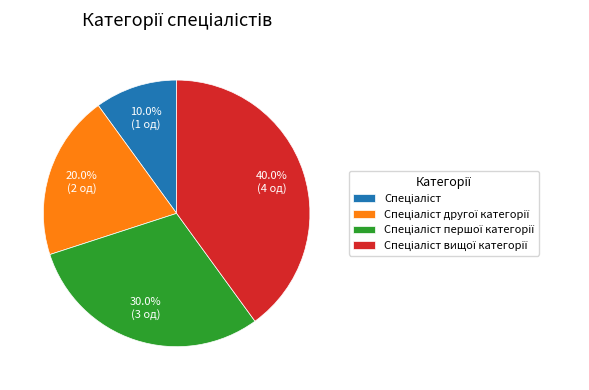

To the nearest percent, what percentage of the pie is Спеціаліст?

10%